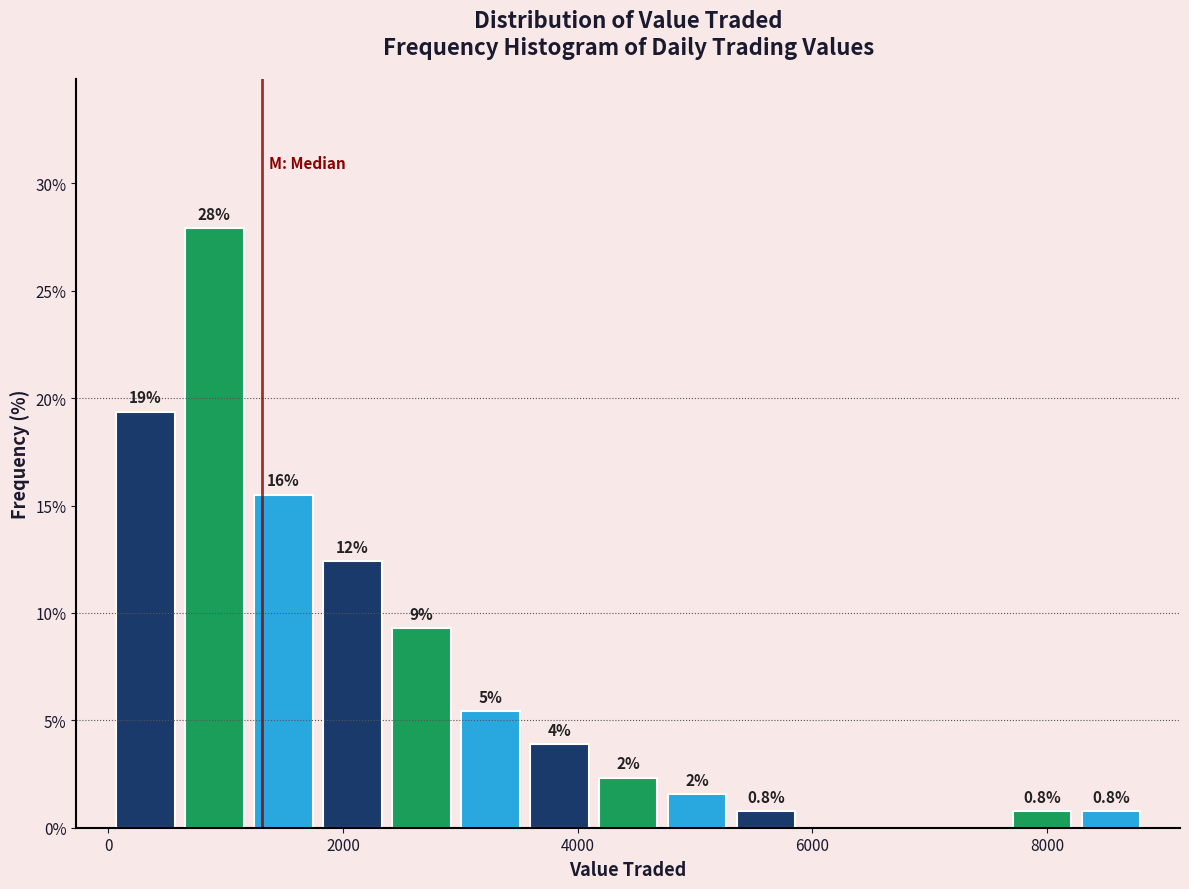

Read against the x-axis, roughly where is the centre of the tallest bar?

1000